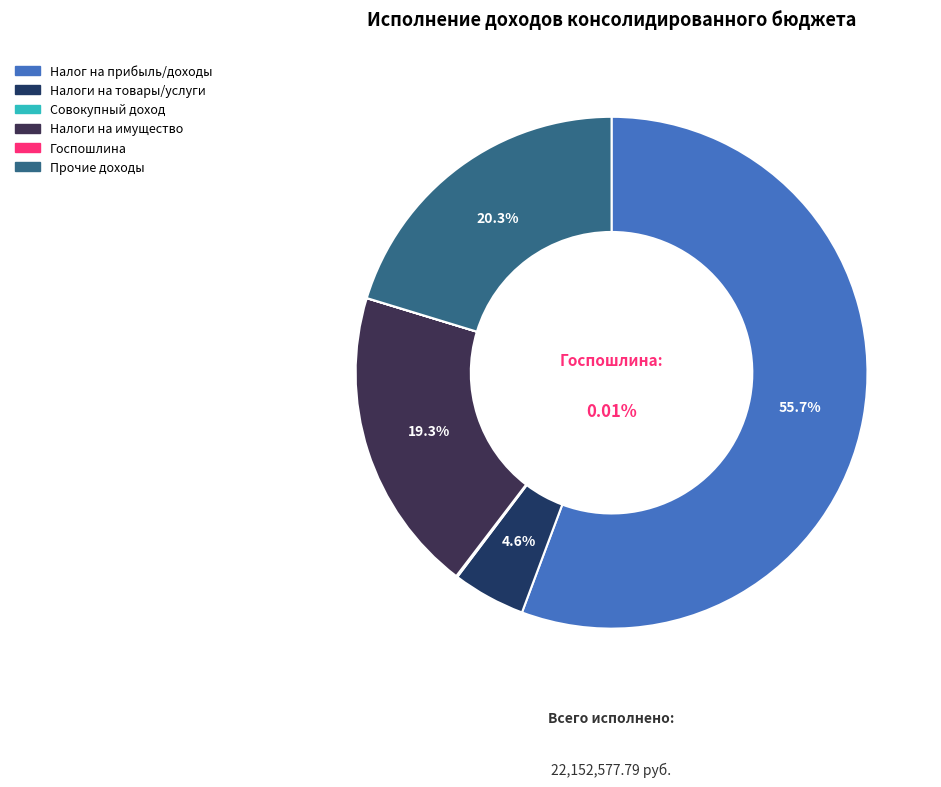

Combined, what portion of the pie is ПРОЧИЕ ДОХОДЫ and НАЛОГИ НА СОВОКУПНЫЙ ДОХОД?

20.4%